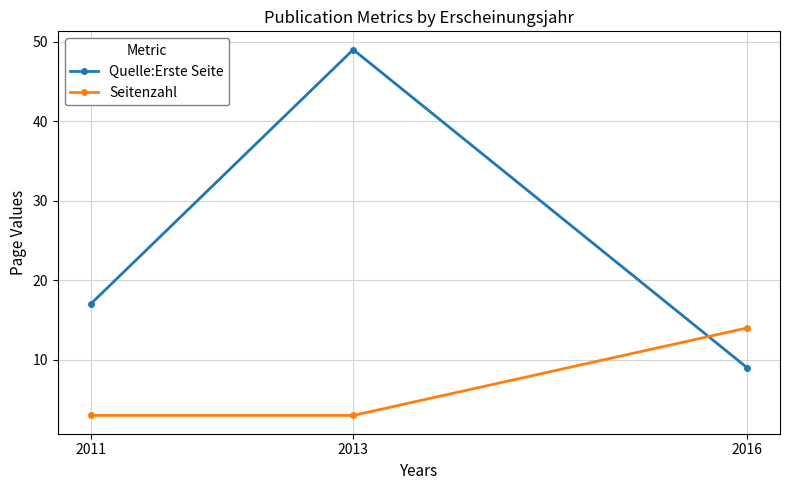

Does the chart display data point markers on the line(s)?

Yes